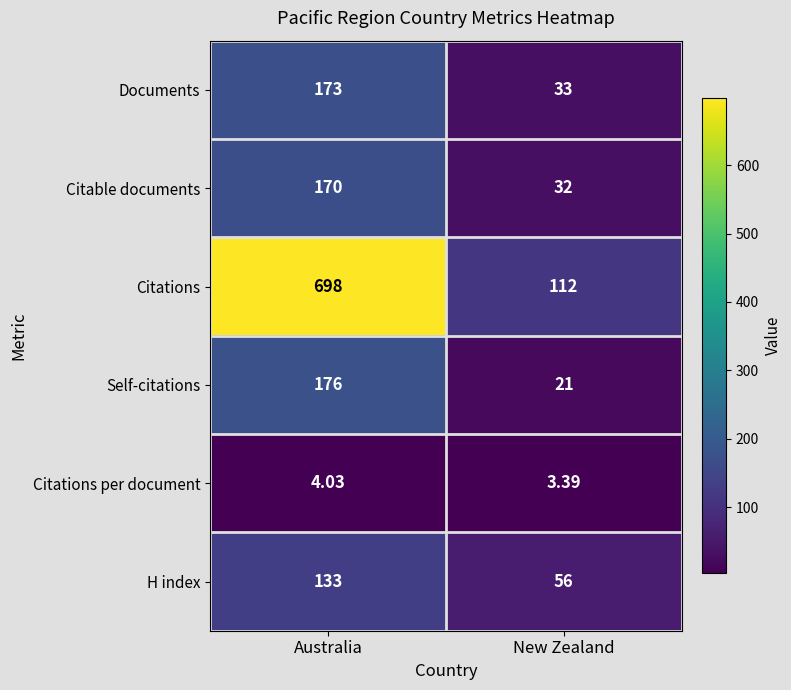

What is the difference between the highest and lowest values at Australia?

694.0